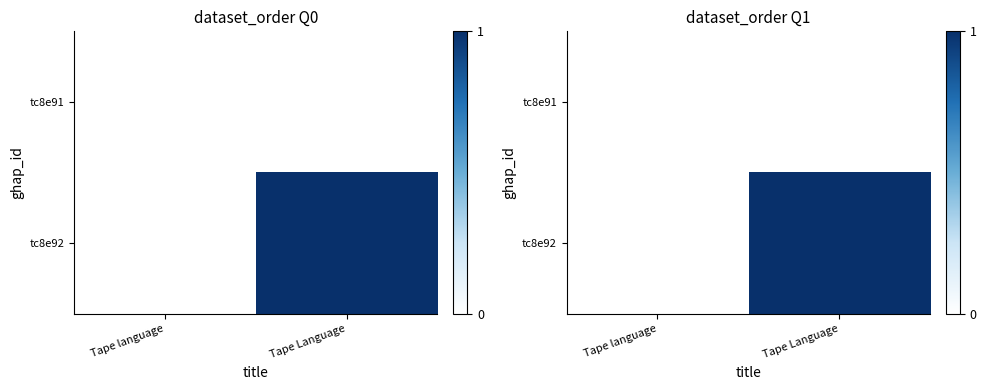

What is the spread (max minus min) of values at Tape Language?

1